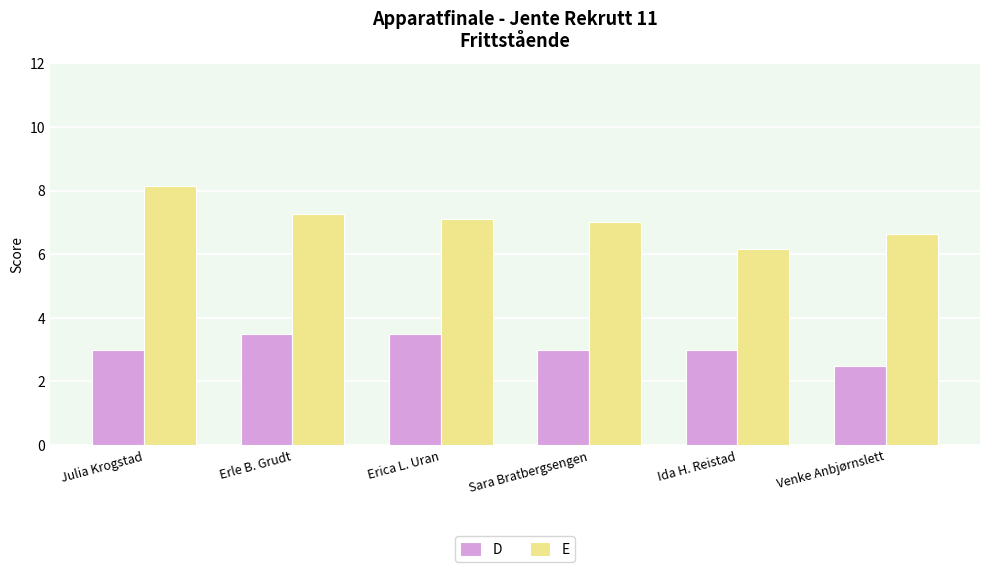

Between Julia Krogstad and Venke Anbjørnslett, which series saw the biggest shift?

E